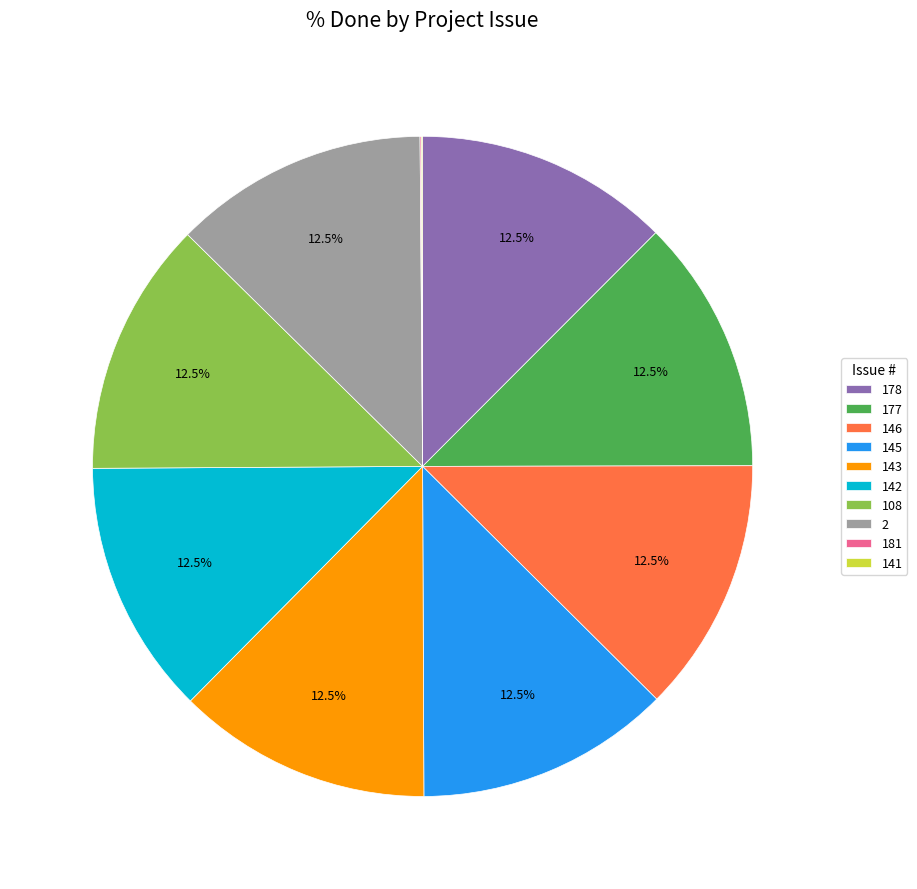

The 143 slice represents 2% of the pie. True or false?

False